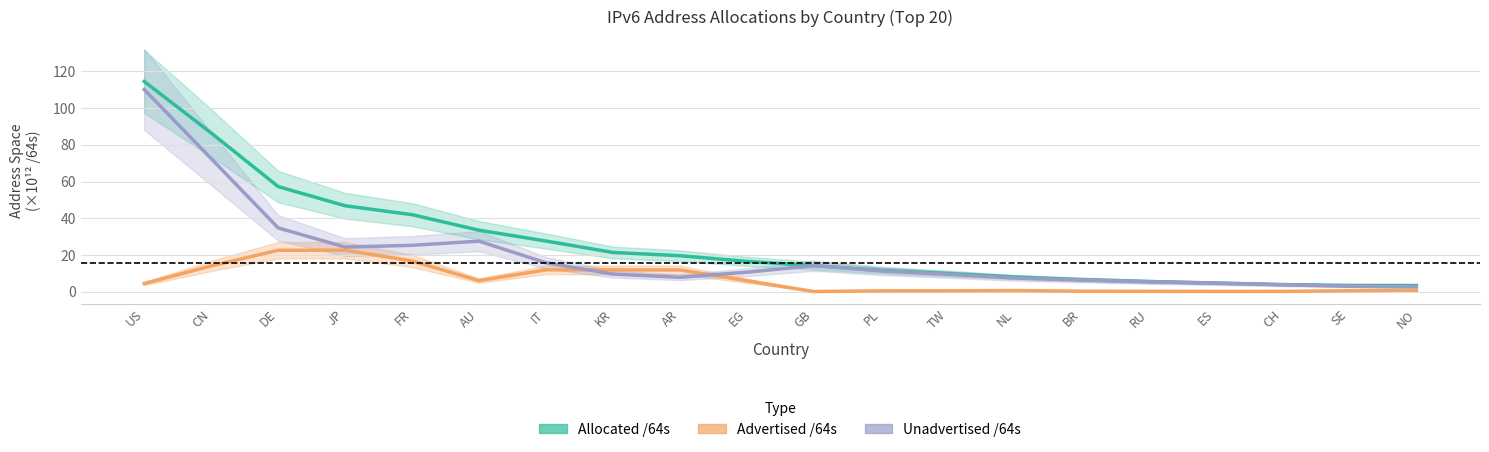

Which label corresponds to the smallest value in the chart?

GB